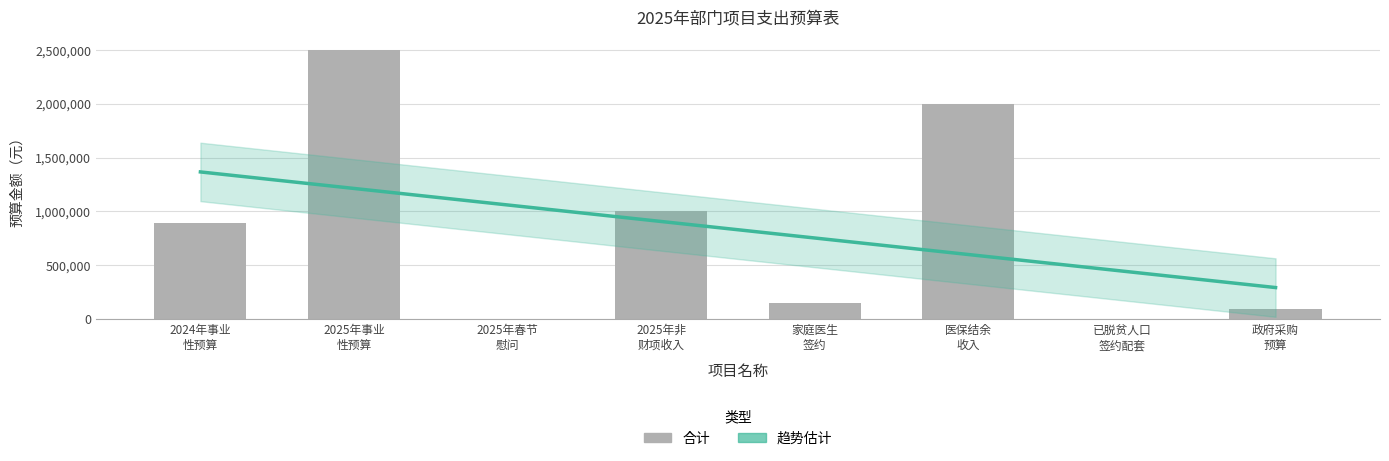

Which has a higher value, 2025年春节 慰问 or 政府采购 预算?

政府采购 预算